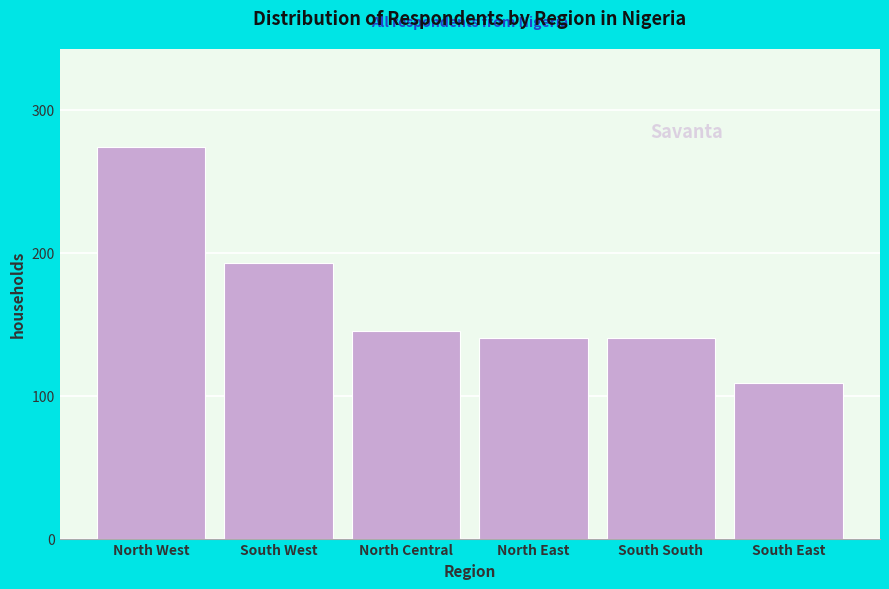

Reading left to right, list all the values displayed in this chart.

274	193	145	140	140	109